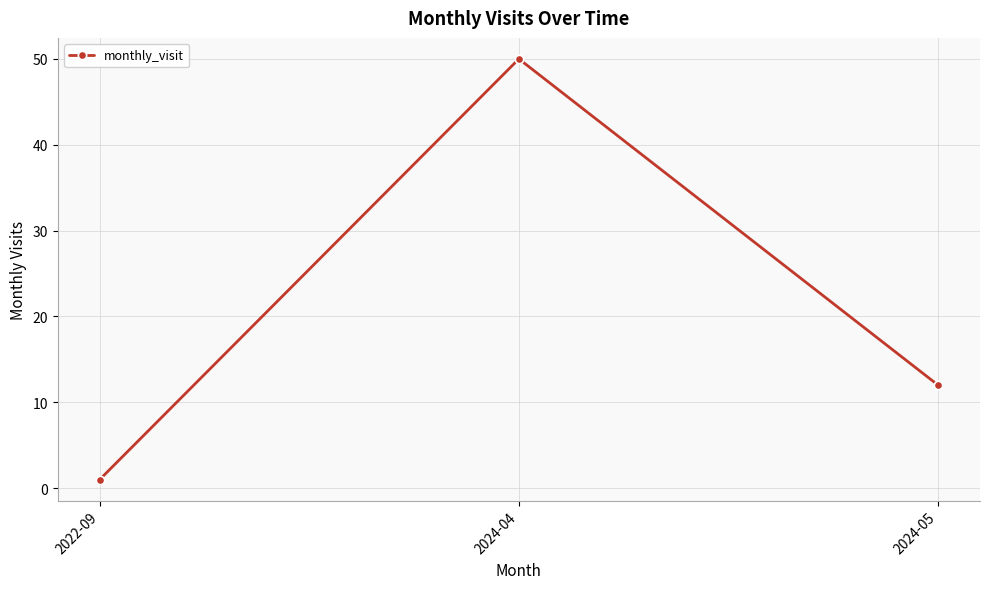

Is this an area chart (filled region under the line)?

No